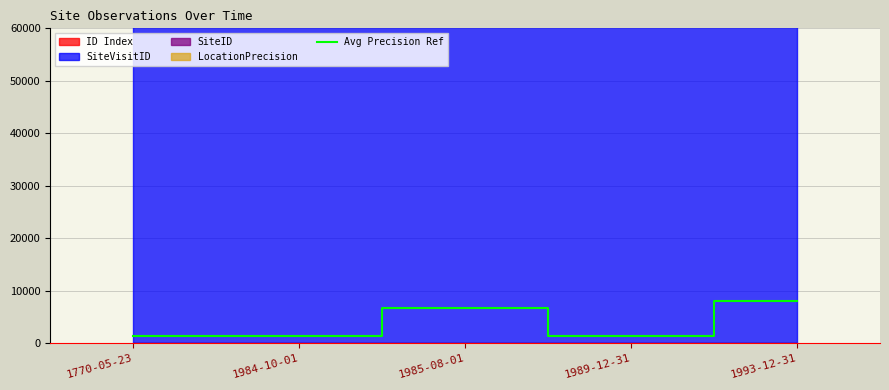

The value of Avg Precision Ref at 1985-08-01 is 6750. True or false?

True